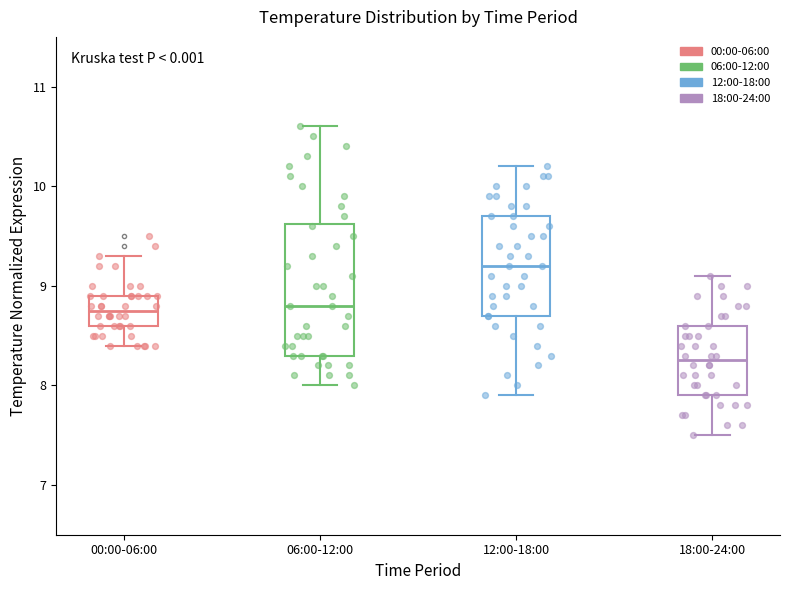

Where is the upper edge of the box for 06:00-12:00 on the y-axis? The values are not printed on the chart, so give them approximately, as read against the axis.

9.6